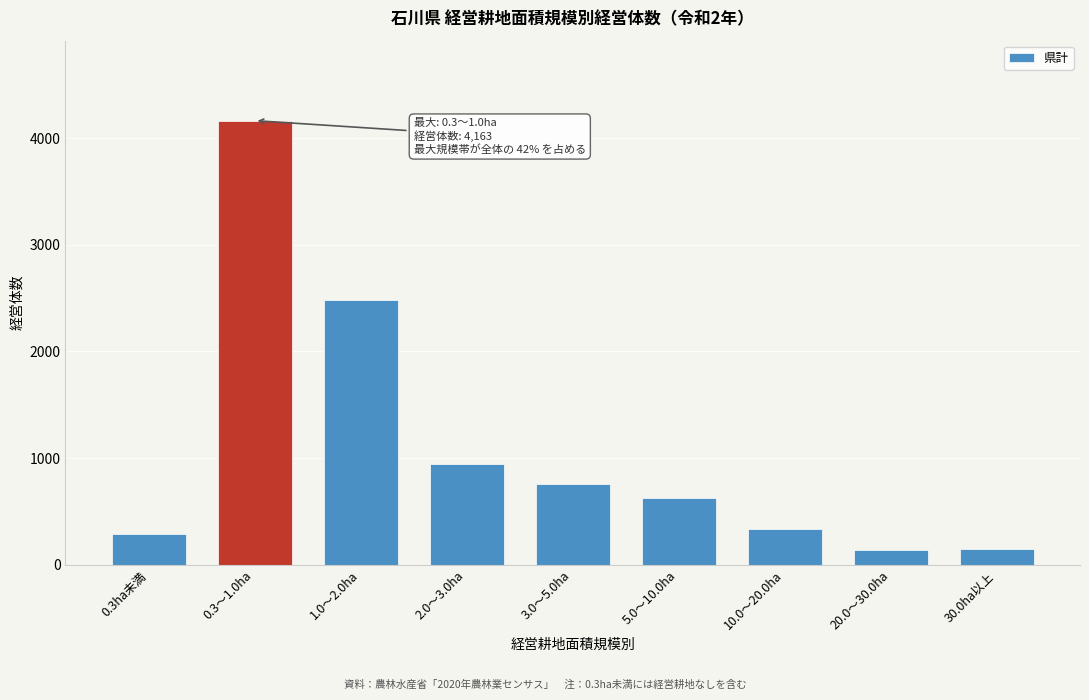

What is the change in value from 5.0～10.0ha to 30.0ha以上?

-478